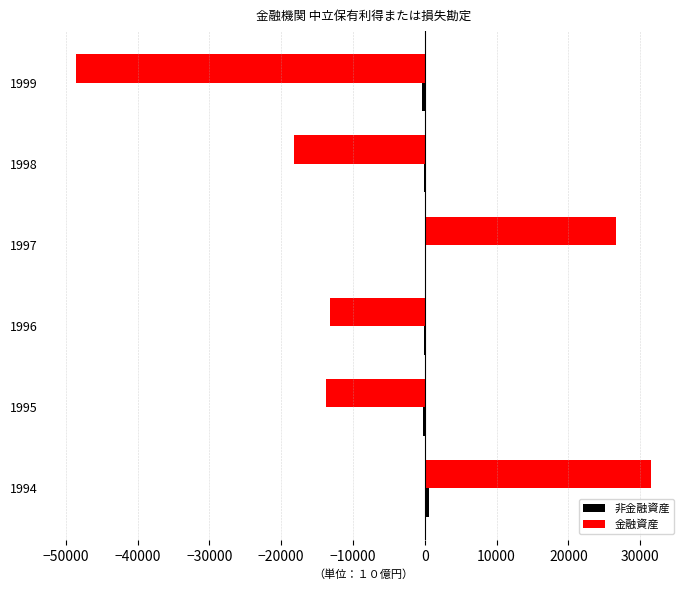

What is the maximum value for 金融資産?

31551.8